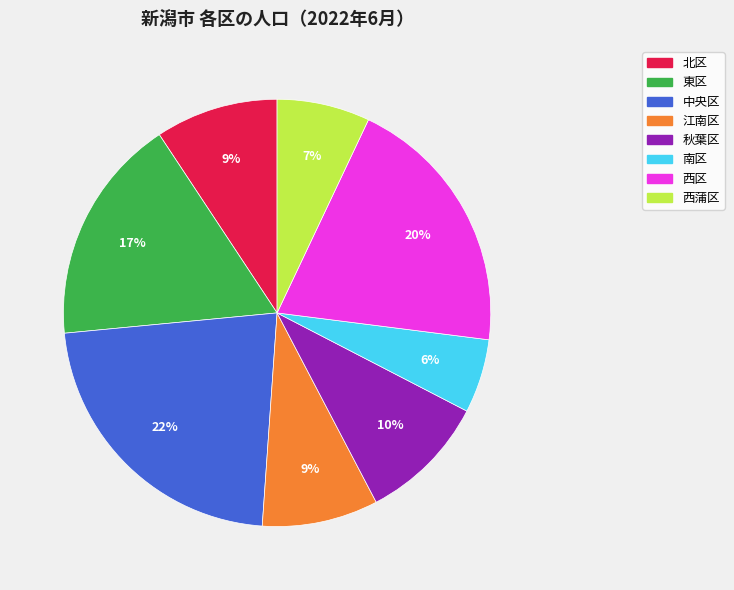

Does 北区 account for over 50% of the chart?

No